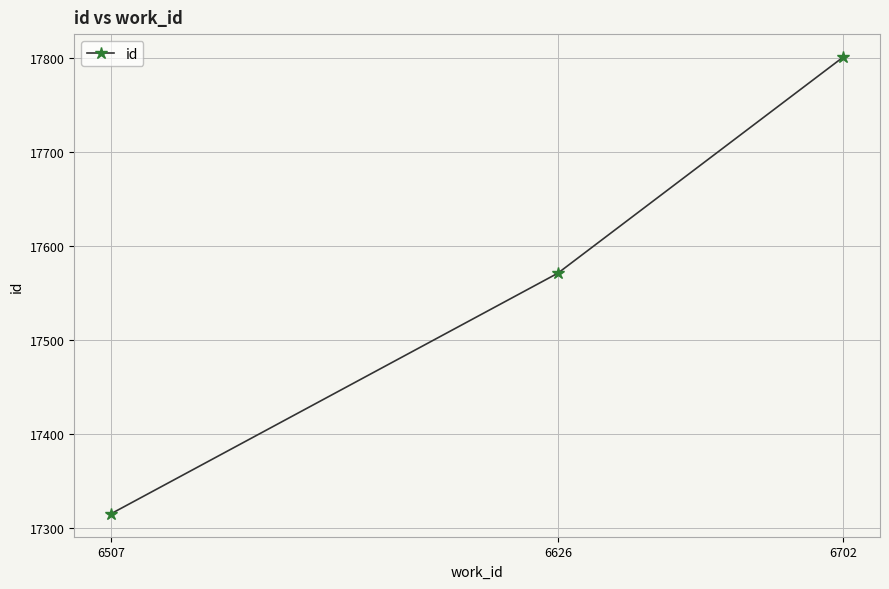

Does the chart display data point markers on the line(s)?

Yes